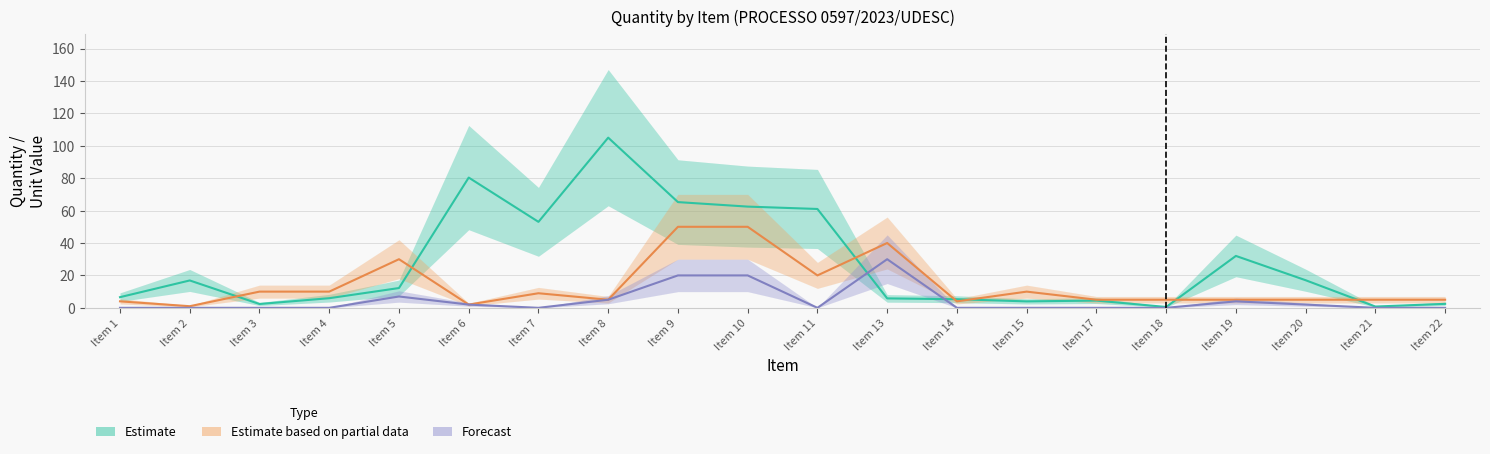

What is the value of the Estimate based on partial data point at the 5th from the left?

30.0